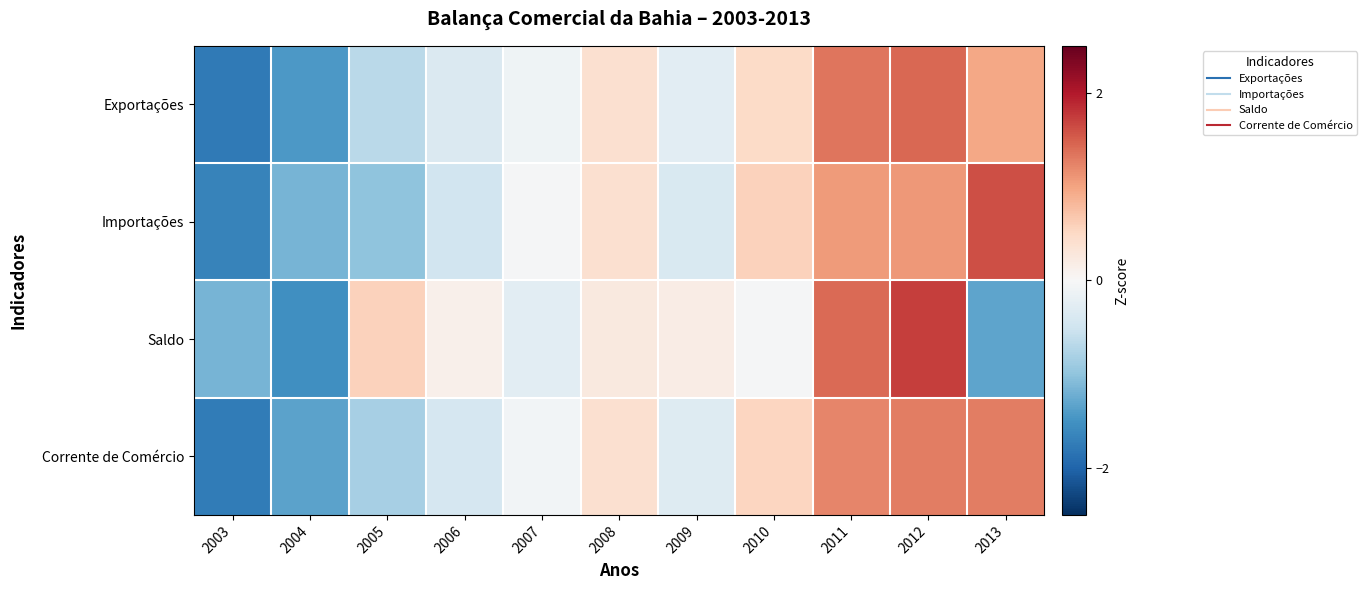

Reading right to left, extract all data points from this chart.

Exportações: 2013=1.0	2012=1.4	2011=1.3	2010=0.5	2009=-0.3	2008=0.4	2007=-0.1	2006=-0.4	2005=-0.7	2004=-1.4	2003=-1.8
Importações: 2013=1.6	2012=1.1	2011=1.1	2010=0.6	2009=-0.4	2008=0.4	2007=-0.0	2006=-0.5	2005=-1.0	2004=-1.2	2003=-1.7
Saldo: 2013=-1.3	2012=1.7	2011=1.4	2010=-0.0	2009=0.2	2008=0.3	2007=-0.3	2006=0.1	2005=0.6	2004=-1.5	2003=-1.2
Corrente de Comércio: 2013=1.3	2012=1.3	2011=1.2	2010=0.5	2009=-0.3	2008=0.4	2007=-0.1	2006=-0.4	2005=-0.8	2004=-1.3	2003=-1.7